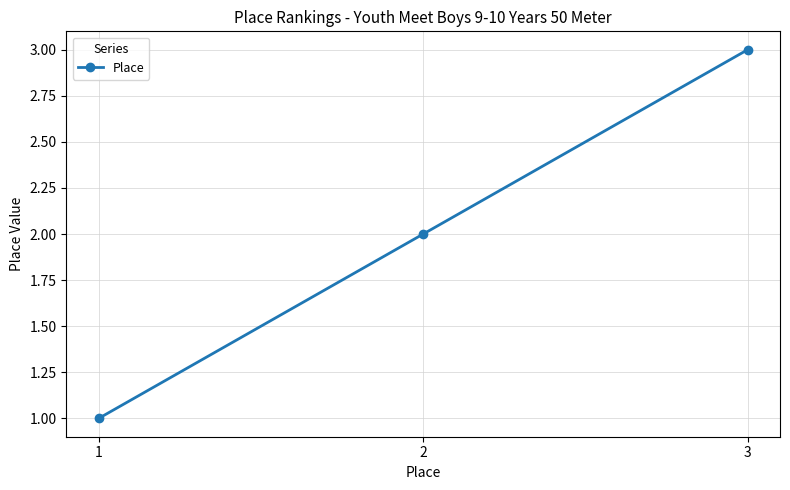

Is it true that the value at 2 is 1?

False